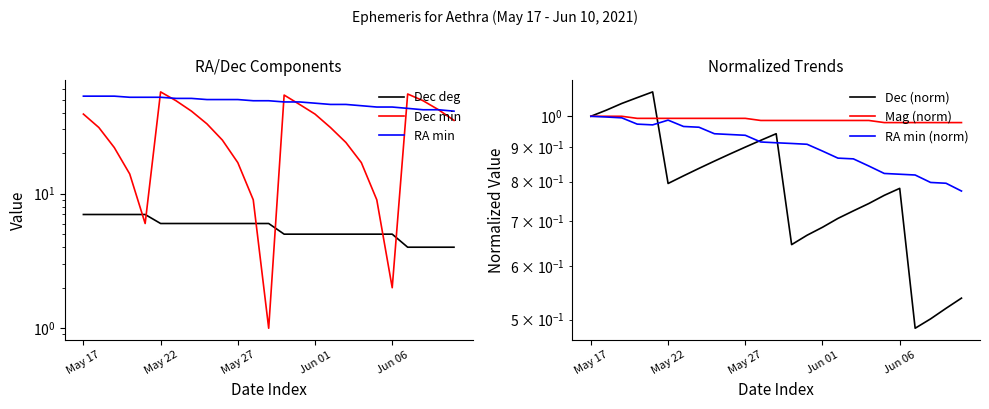

At which label does Mag (norm) reach its peak?

May 17